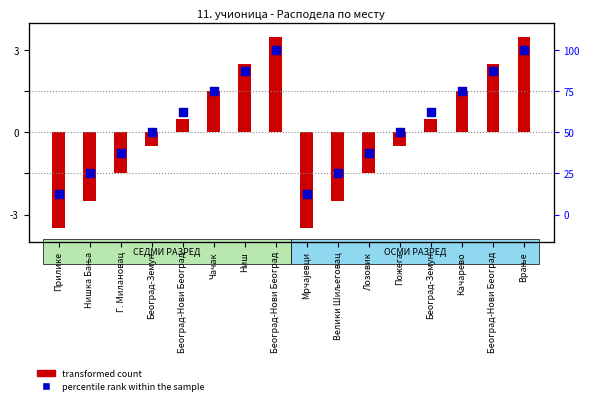

Between Прилике and Београд-Нови Београд, which is larger?

Београд-Нови Београд